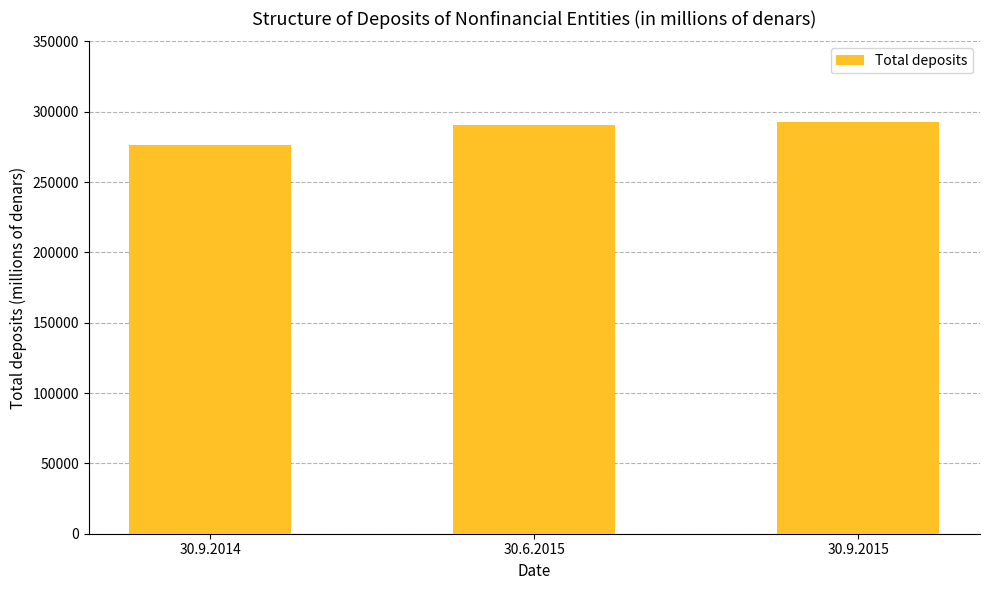

Reading left to right, transcribe all the data shown in this chart.

276157.8	290686.7	292443.9